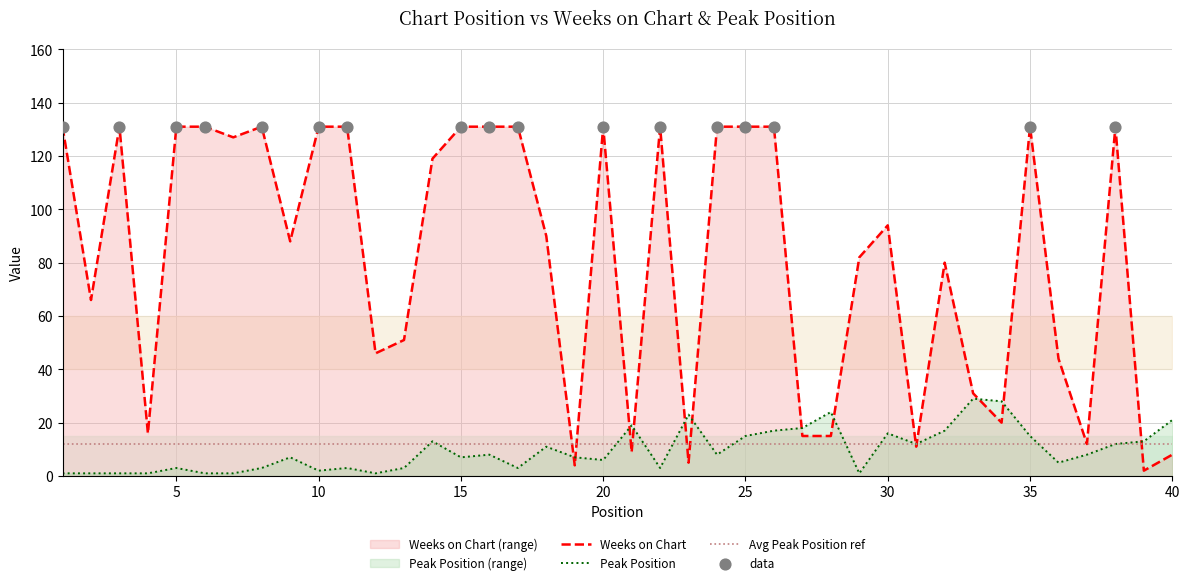

Which series contains the highest Y value?

Weeks on Chart